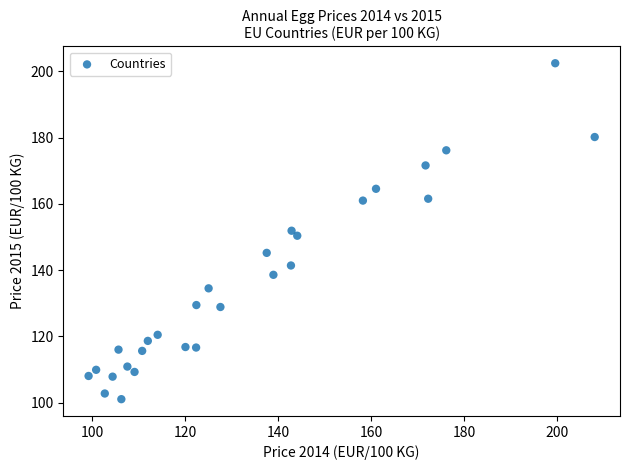

What is the range of Y values (max minus min)?

101.4